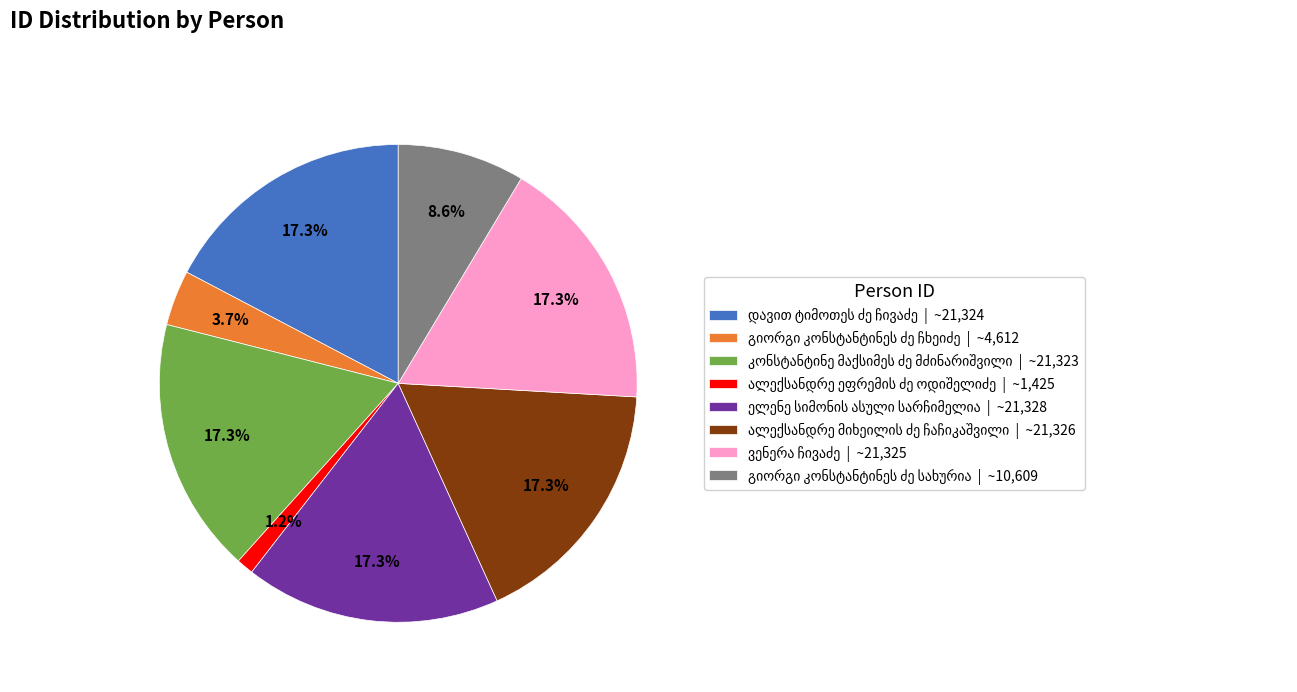

Does any single category account for the majority?

No